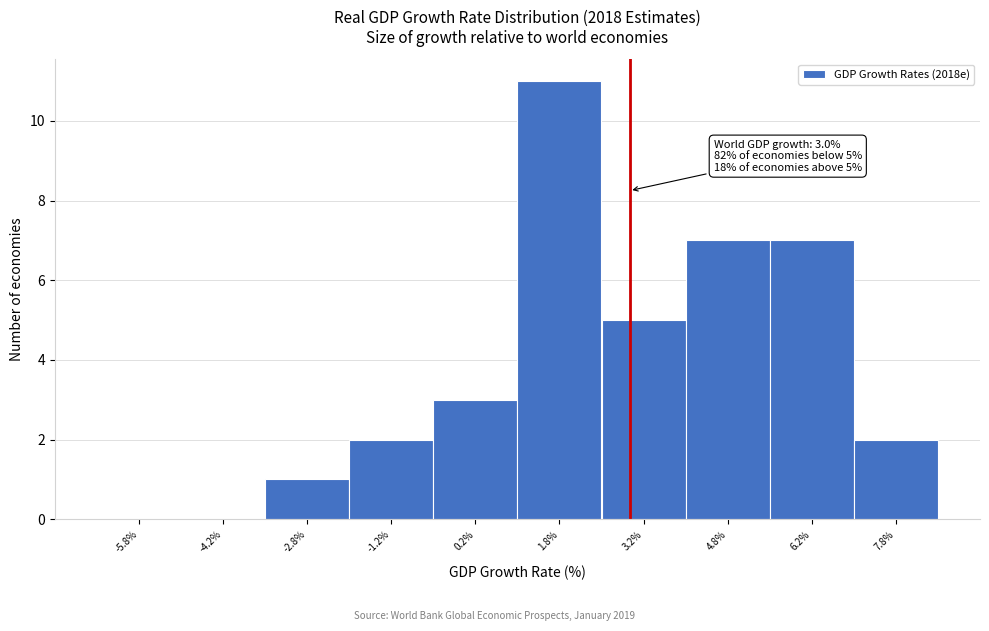

Over which range of the x-axis is the bar tallest?

1.0 to 2.5